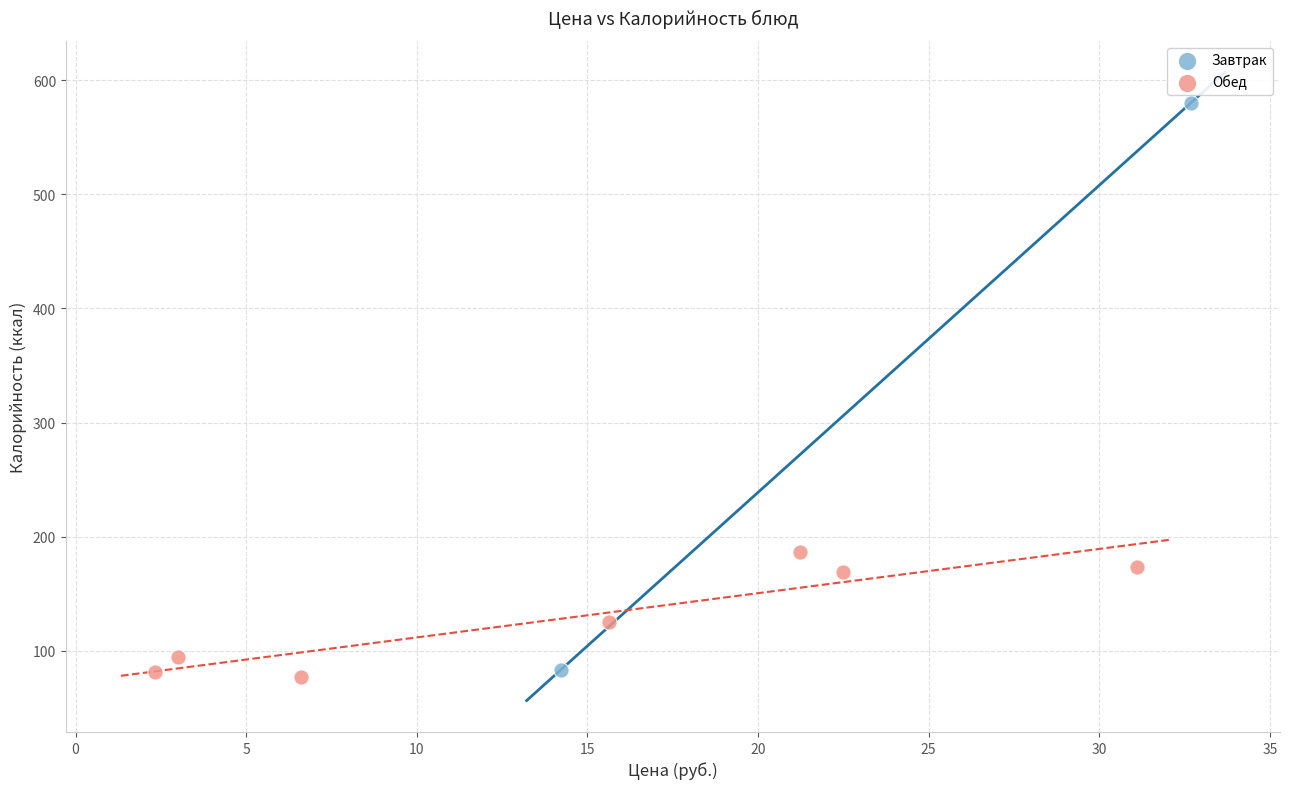

What are all the series names shown in the legend?

Завтрак, Обед